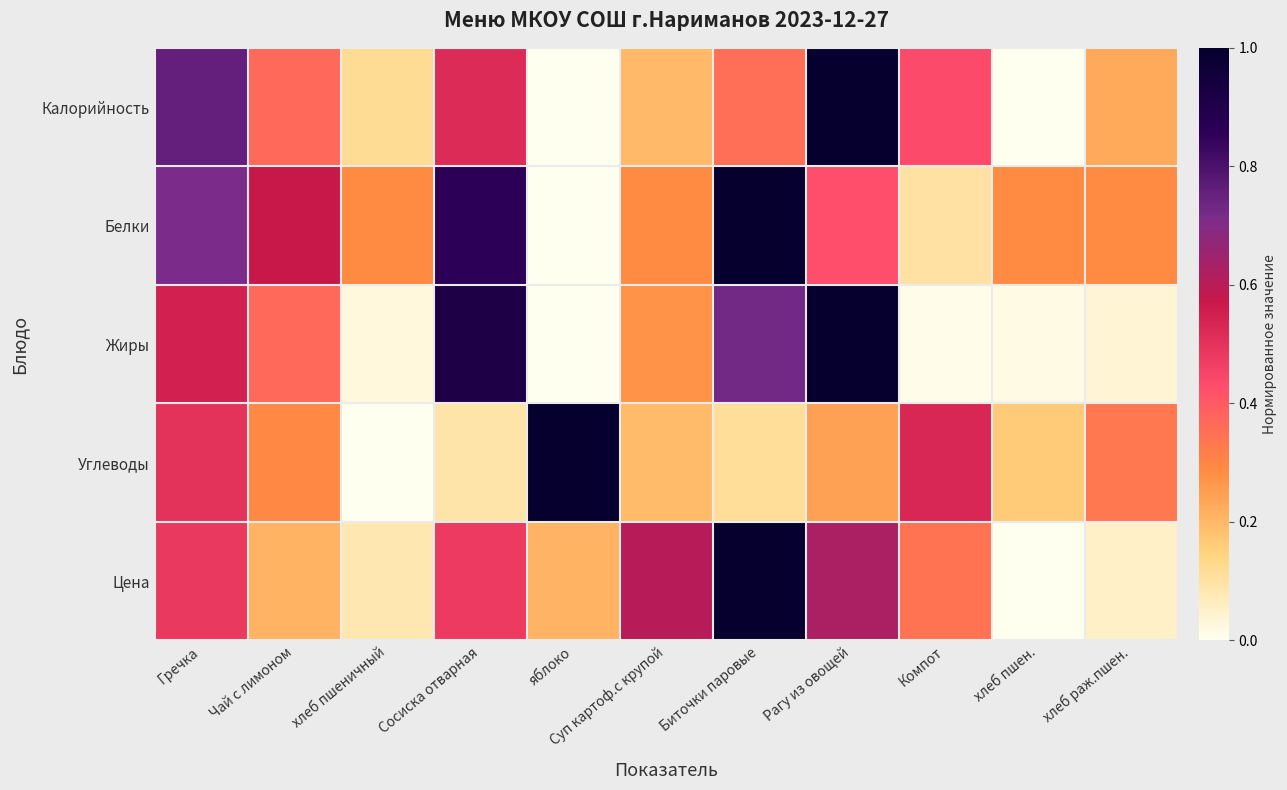

How many series are shown in this chart?

5